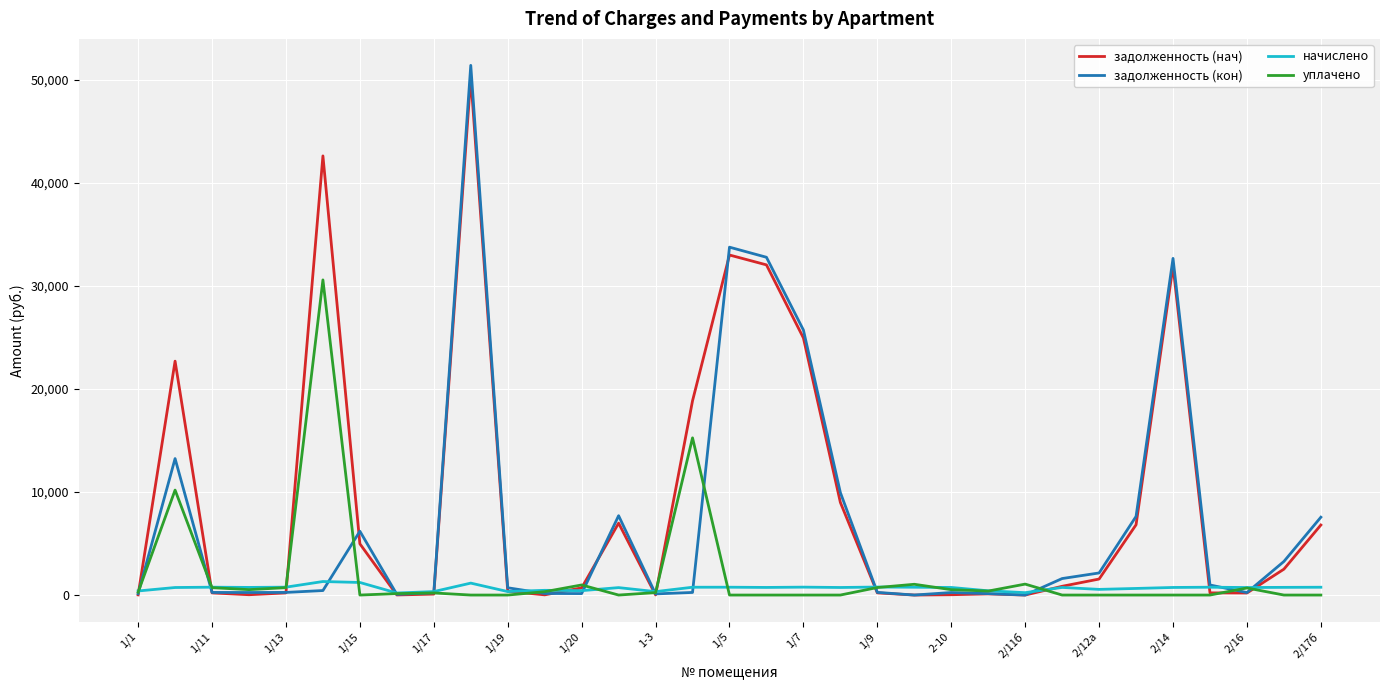

Which series has the widest spread of values?

задолженность (кон)